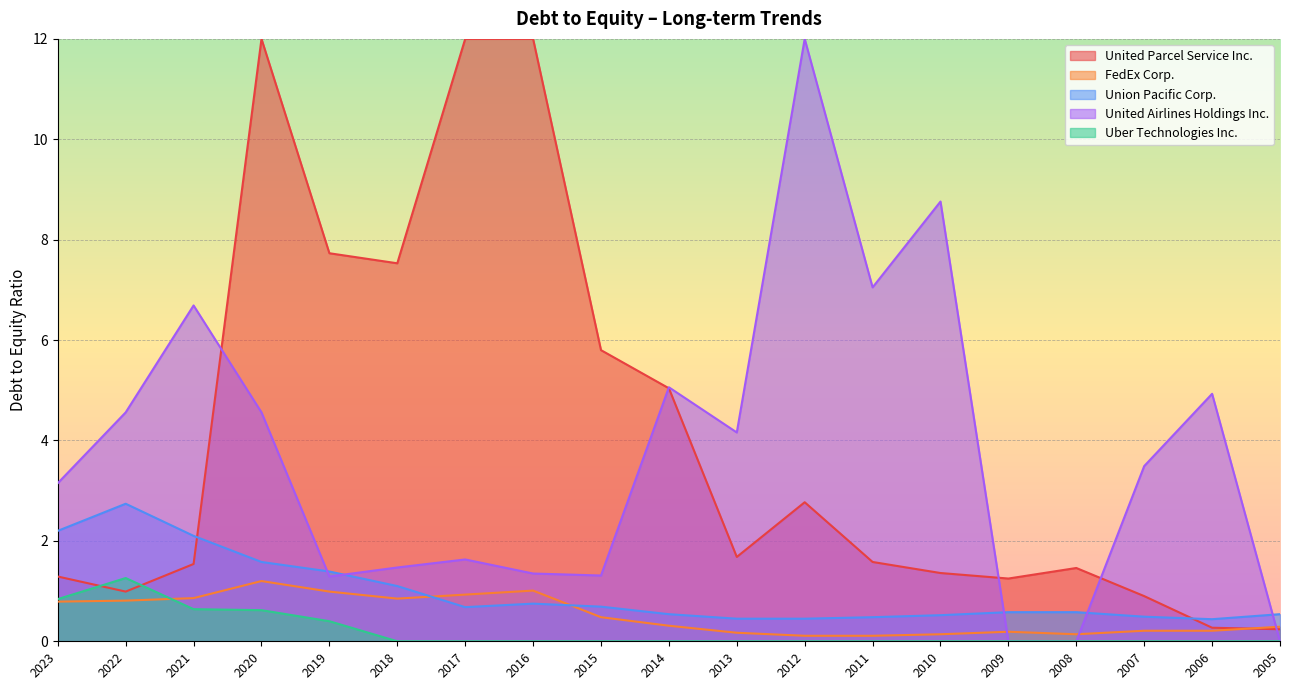

At which category does the chart reach its minimum across all series?

2018